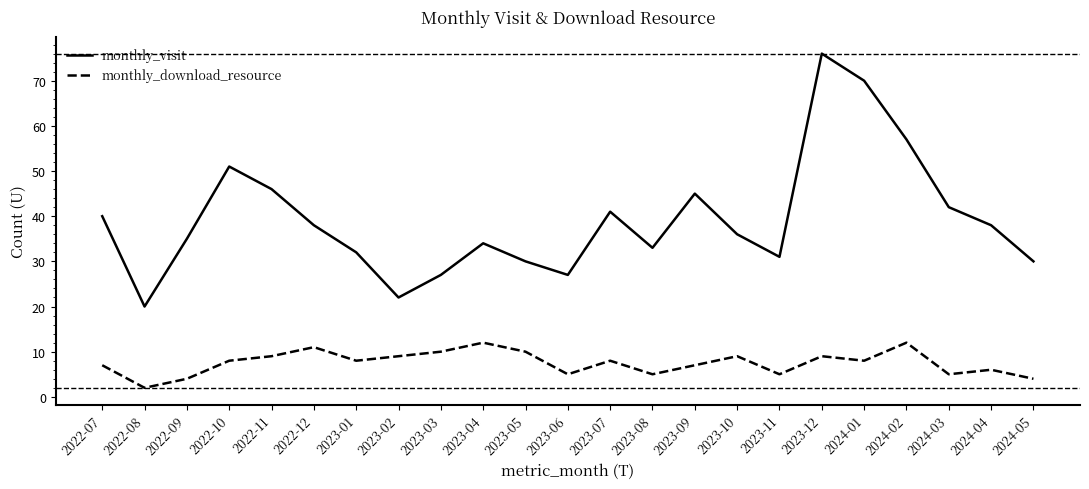

Which series has the widest spread of values?

monthly_visit